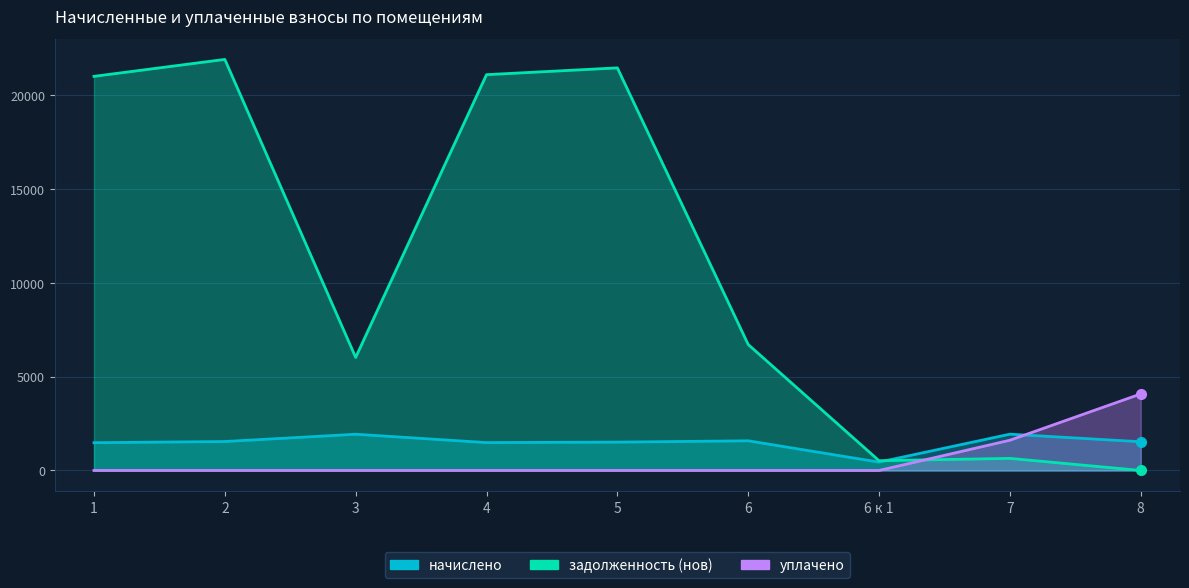

Between which two adjacent categories do задолженность (нов) and начислено first intersect?

6 к 1 and 7